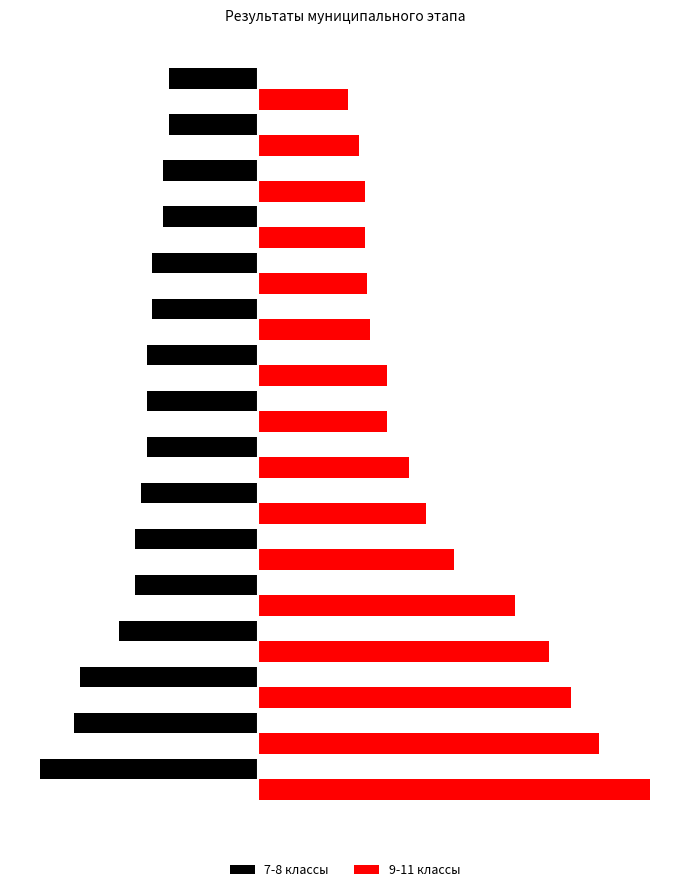

What are all the series names shown in the legend?

7-8 классы, 9-11 классы